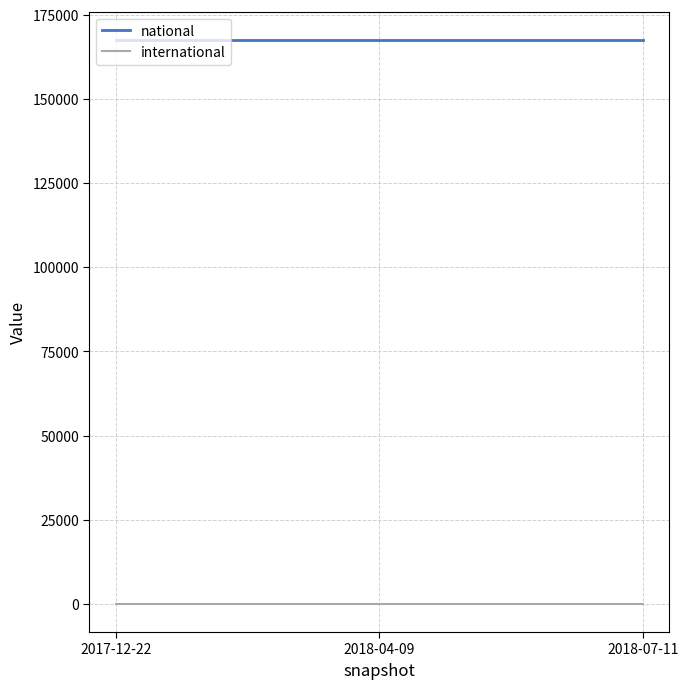

What position from the right is 2018-07-11?

1